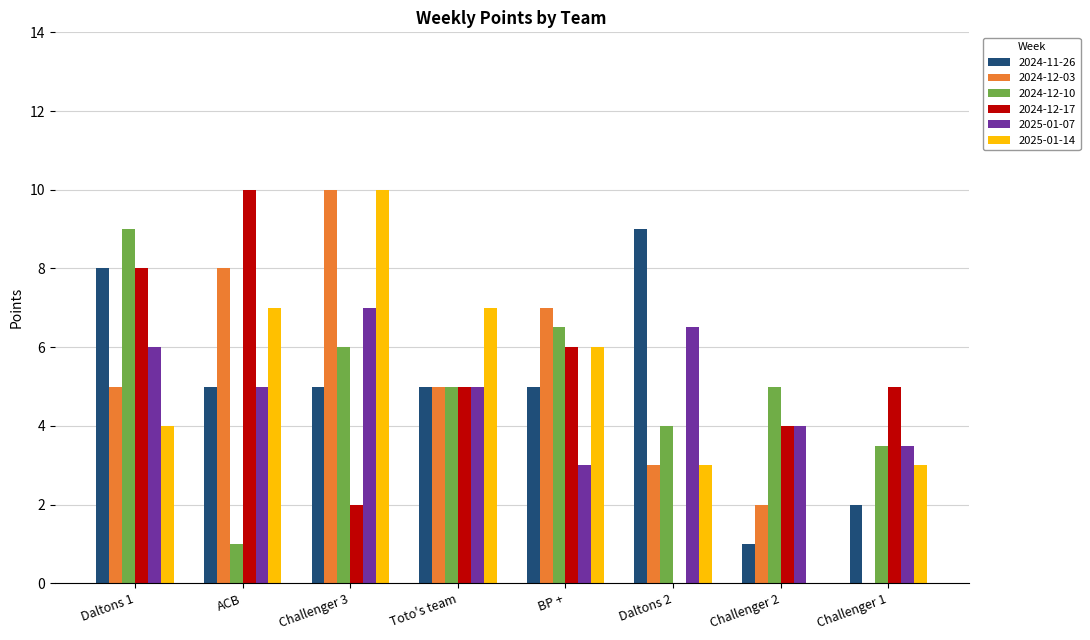

Is the value of 2024-11-26 at Challenger 2 greater than the value of 2024-12-17 at Daltons 2?

Yes